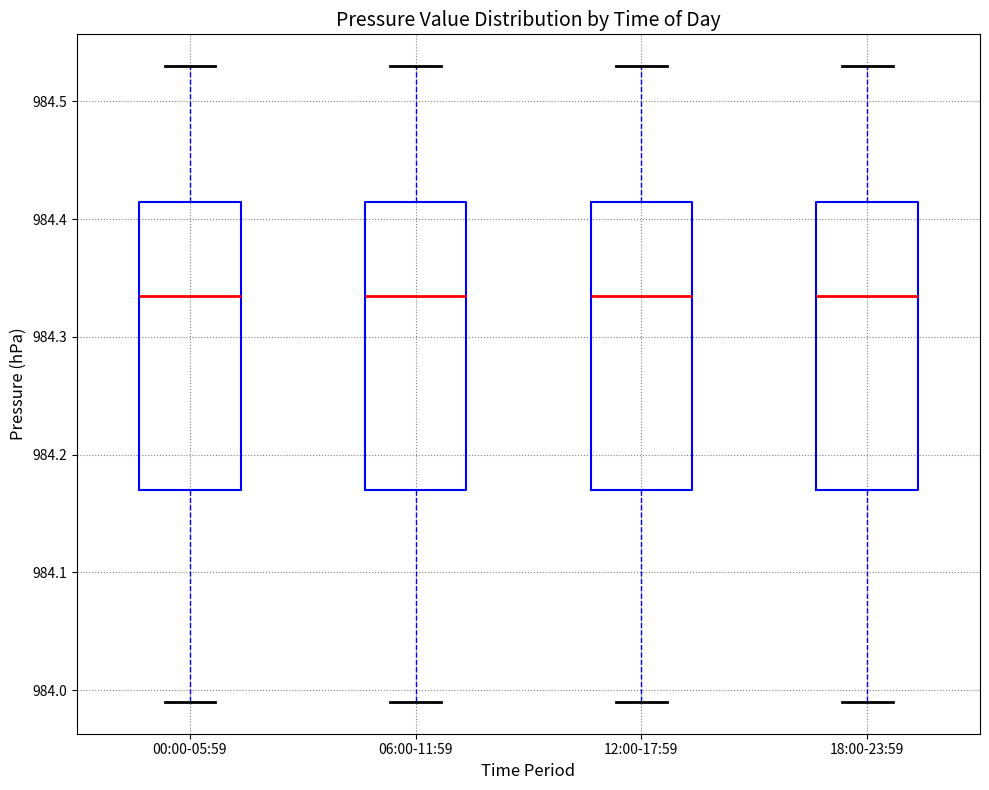

Reading left to right, read every box against the y-axis: the position of its median line, the range the box covers, and the ends of its whiskers. The values are not printed on the chart, so give them approximately, as read against the axis.

00:00-05:59: median 984.34, box 984.17 to 984.42, whiskers 983.99 to 984.53
06:00-11:59: median 984.34, box 984.17 to 984.42, whiskers 983.99 to 984.53
12:00-17:59: median 984.34, box 984.17 to 984.42, whiskers 983.99 to 984.53
18:00-23:59: median 984.34, box 984.17 to 984.42, whiskers 983.99 to 984.53